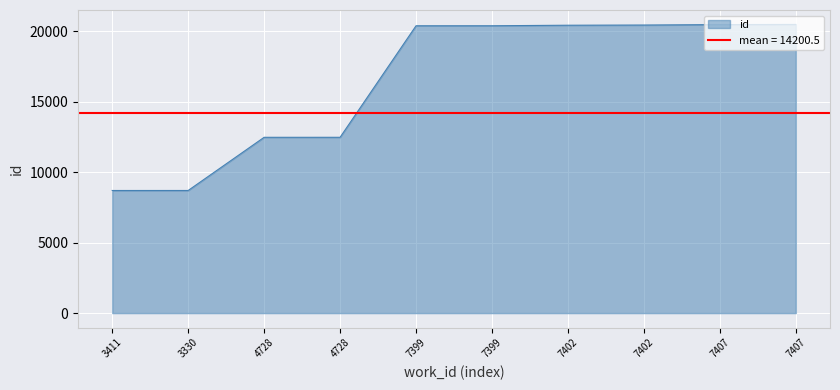

At which category does the chart reach its peak across all series?

7407